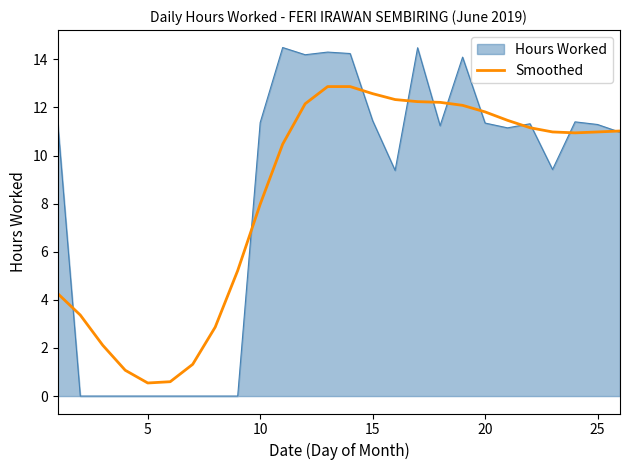

Rank the series by their maximum value, from lowest to highest.

Smoothed, Hours Worked